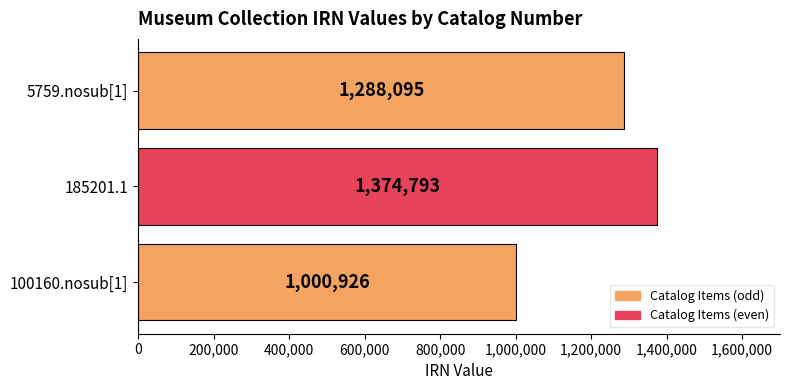

What is the difference between the maximum and minimum values?

373867